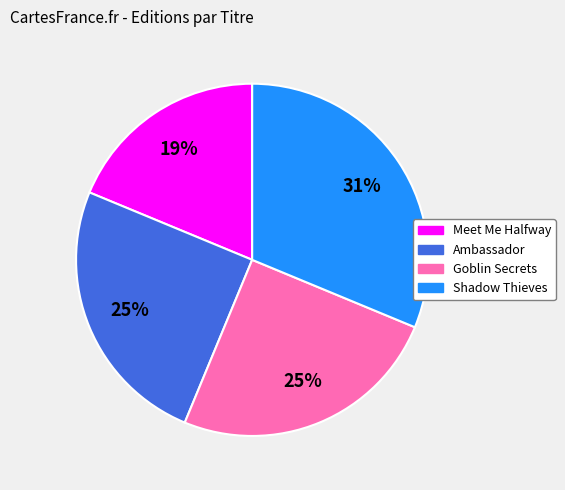

What percentage is the Ambassador slice, to the nearest percent?

25%